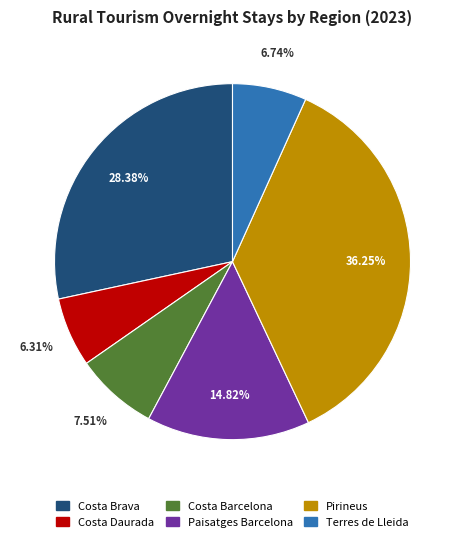

Is it true that Pirineus is 36% of the pie?

True